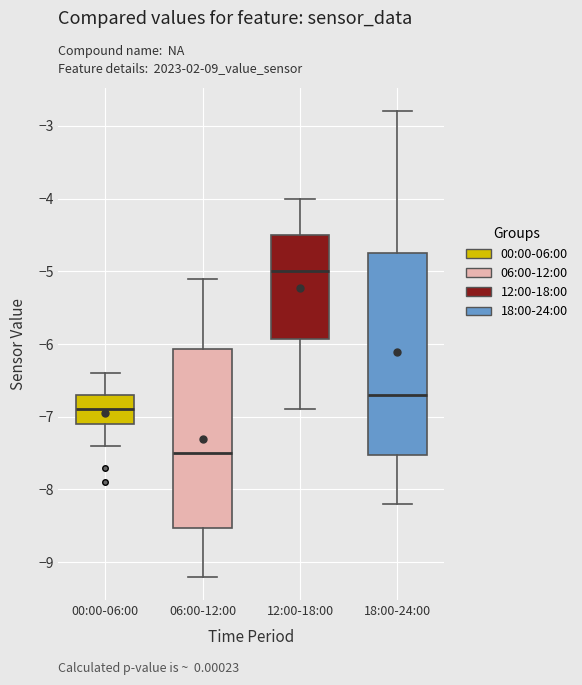

Comparing the boxes themselves (not the whiskers), which one is the tallest?

18:00-24:00